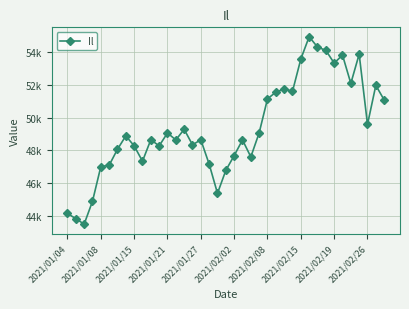

Does the chart have visible grid lines?

Yes